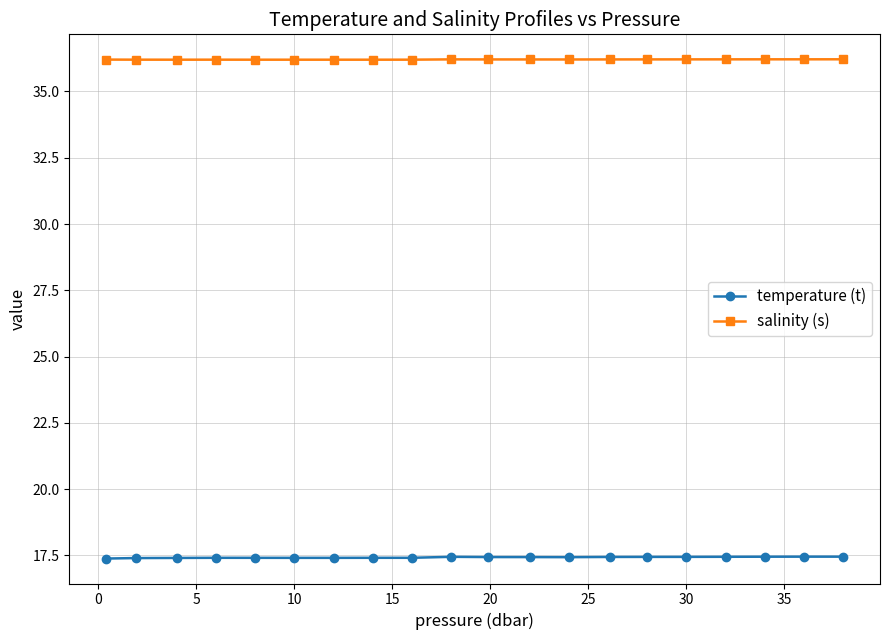

What is the average value of the temperature (t) series?

17.4